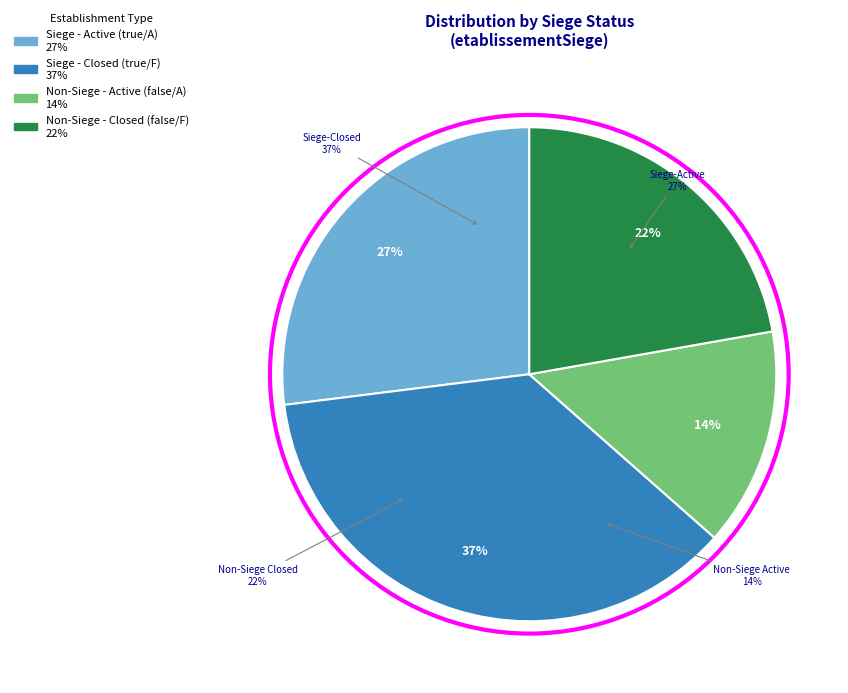

Is it true that false - NAFRev2 is 1% of the pie?

False